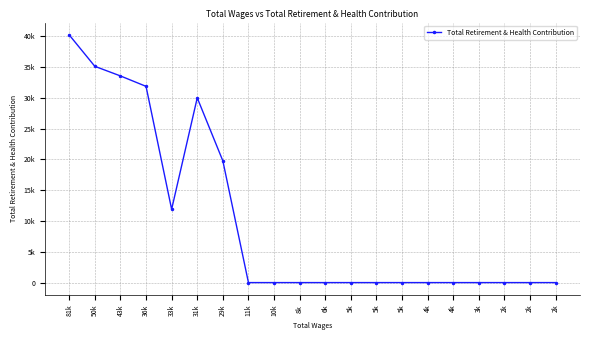

Does the chart have visible grid lines?

Yes